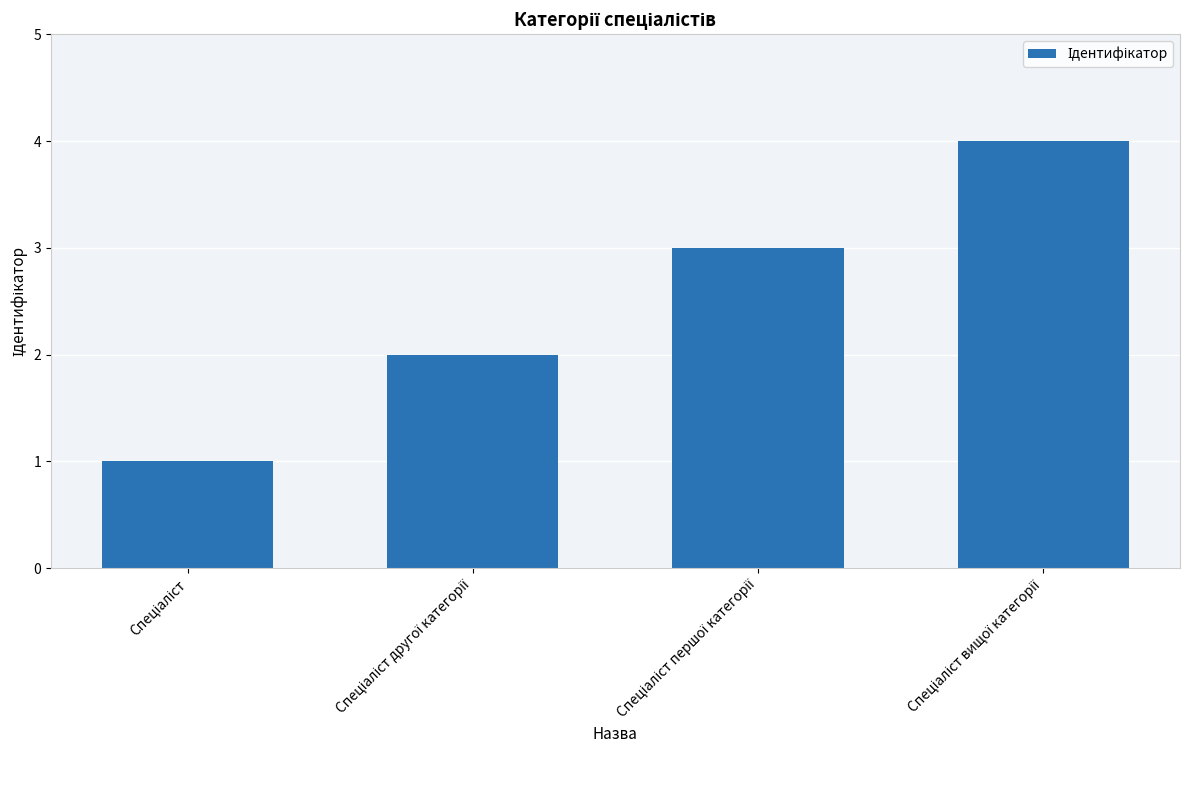

What is the difference between the maximum and minimum values?

3